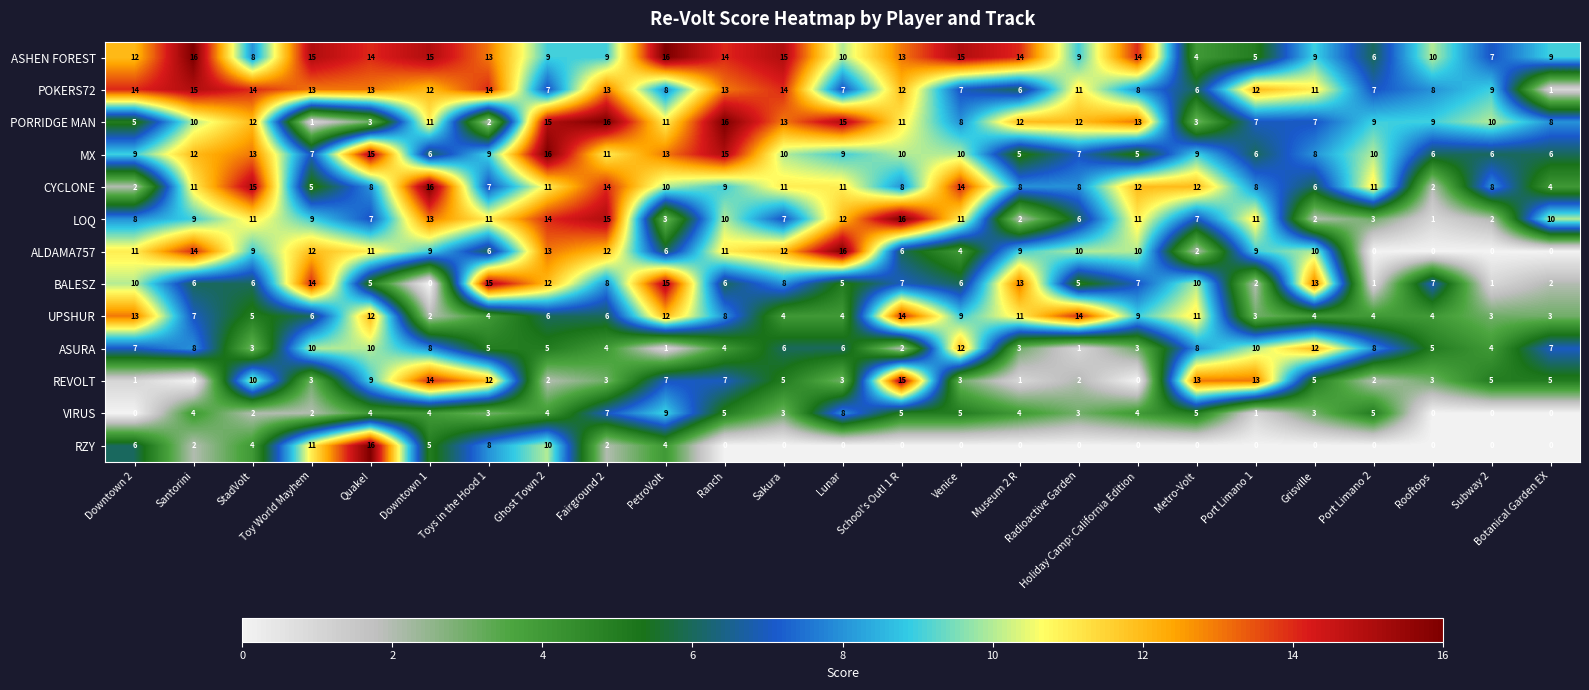

What is the maximum value for PORRIDGE MAN?

16